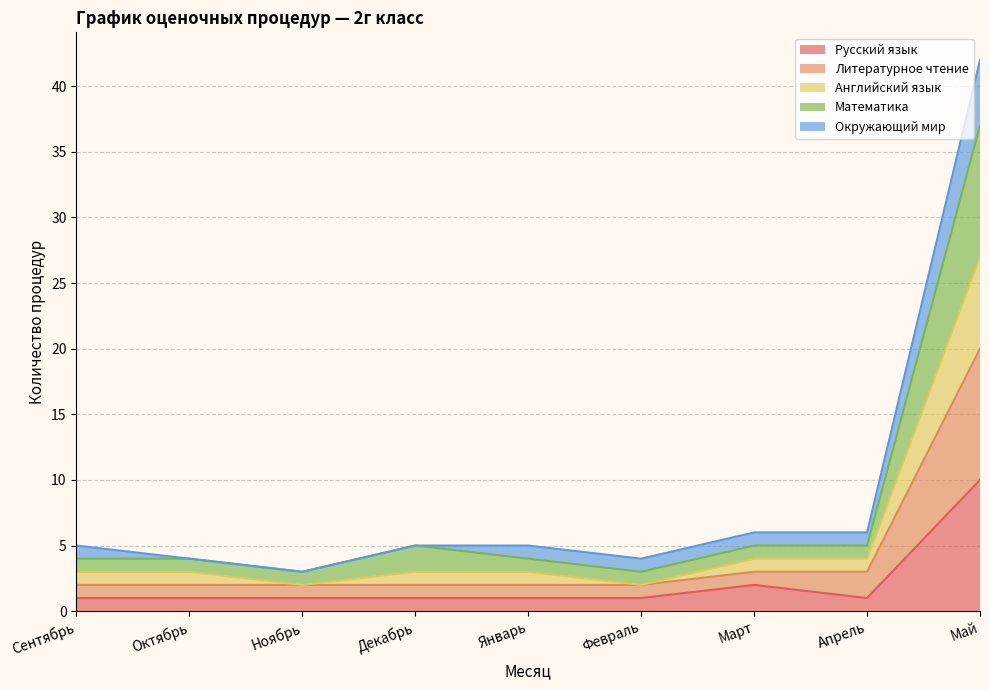

True or false: Английский язык and Русский язык cross at least once.

False